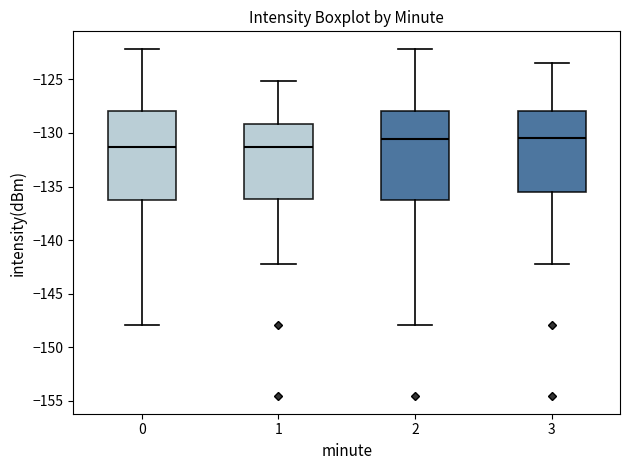

Where does the upper whisker of the box at x = 1 end on the y-axis? The values are not printed on the chart, so give them approximately, as read against the axis.

-125.0